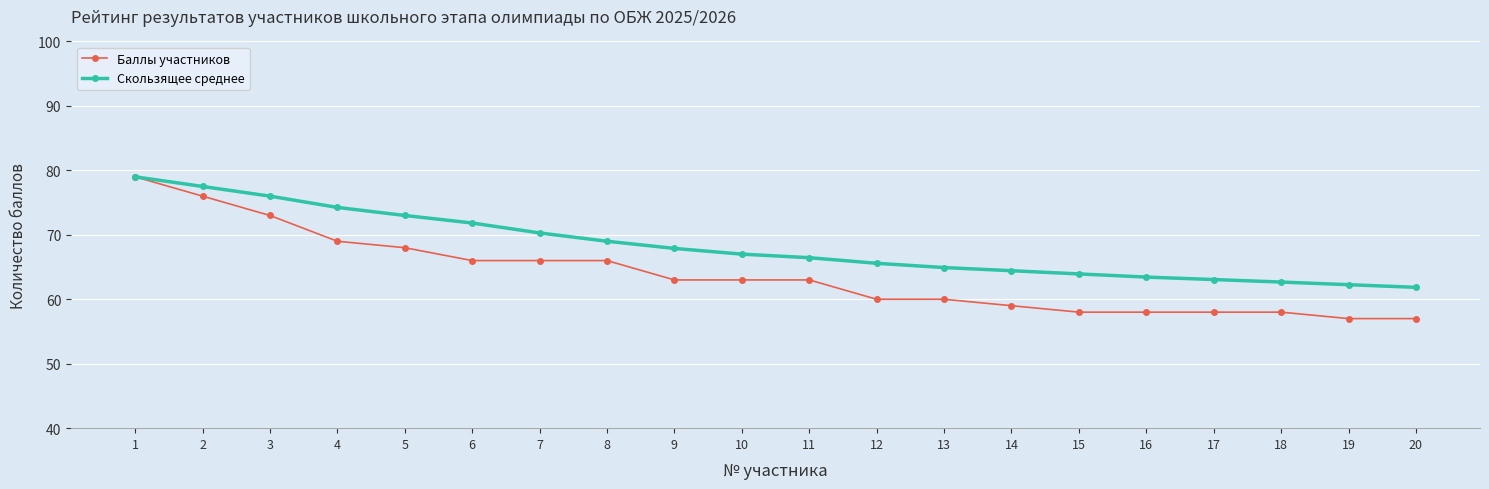

What is the value of the Баллы участников point at the 20th from the left?

57.0